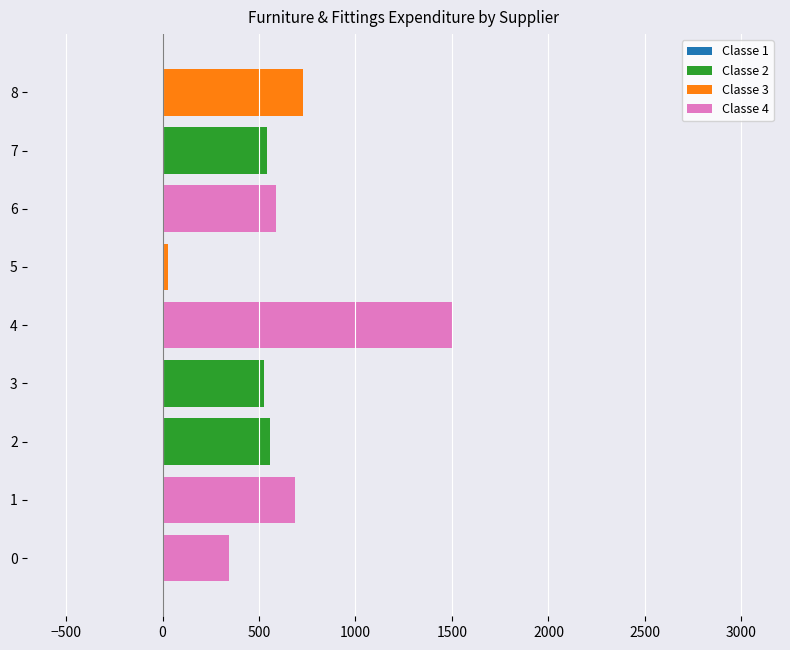

The value of Classe 2 at 6 is 253.1. True or false?

False